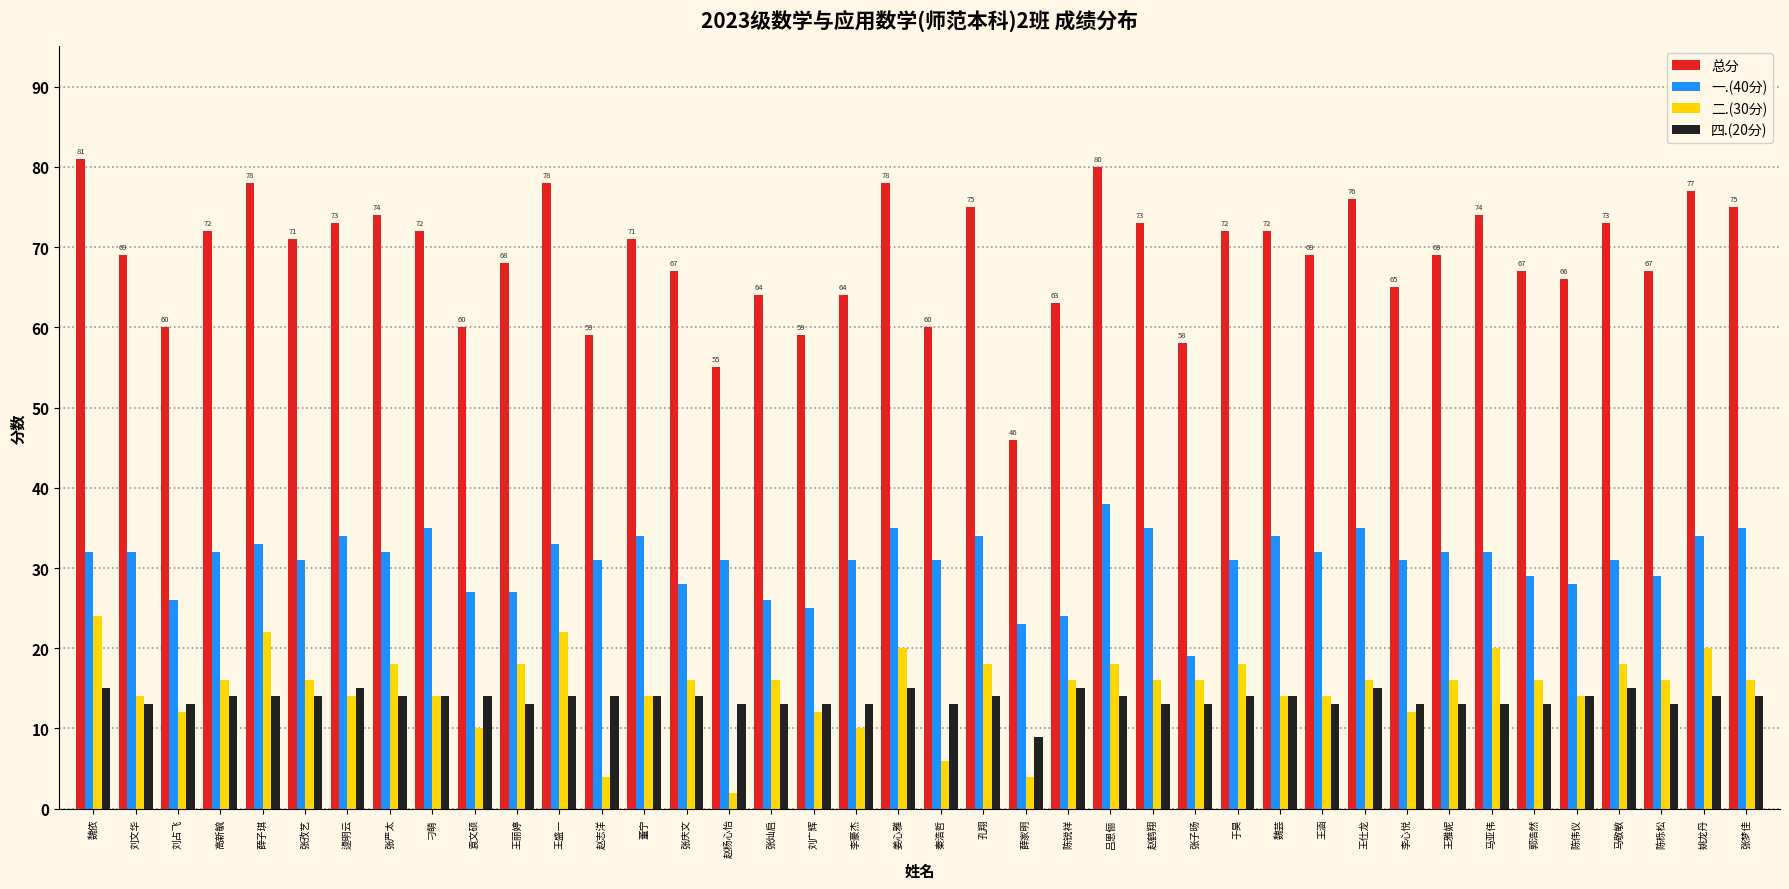

What is the minimum value shown in the chart?

2